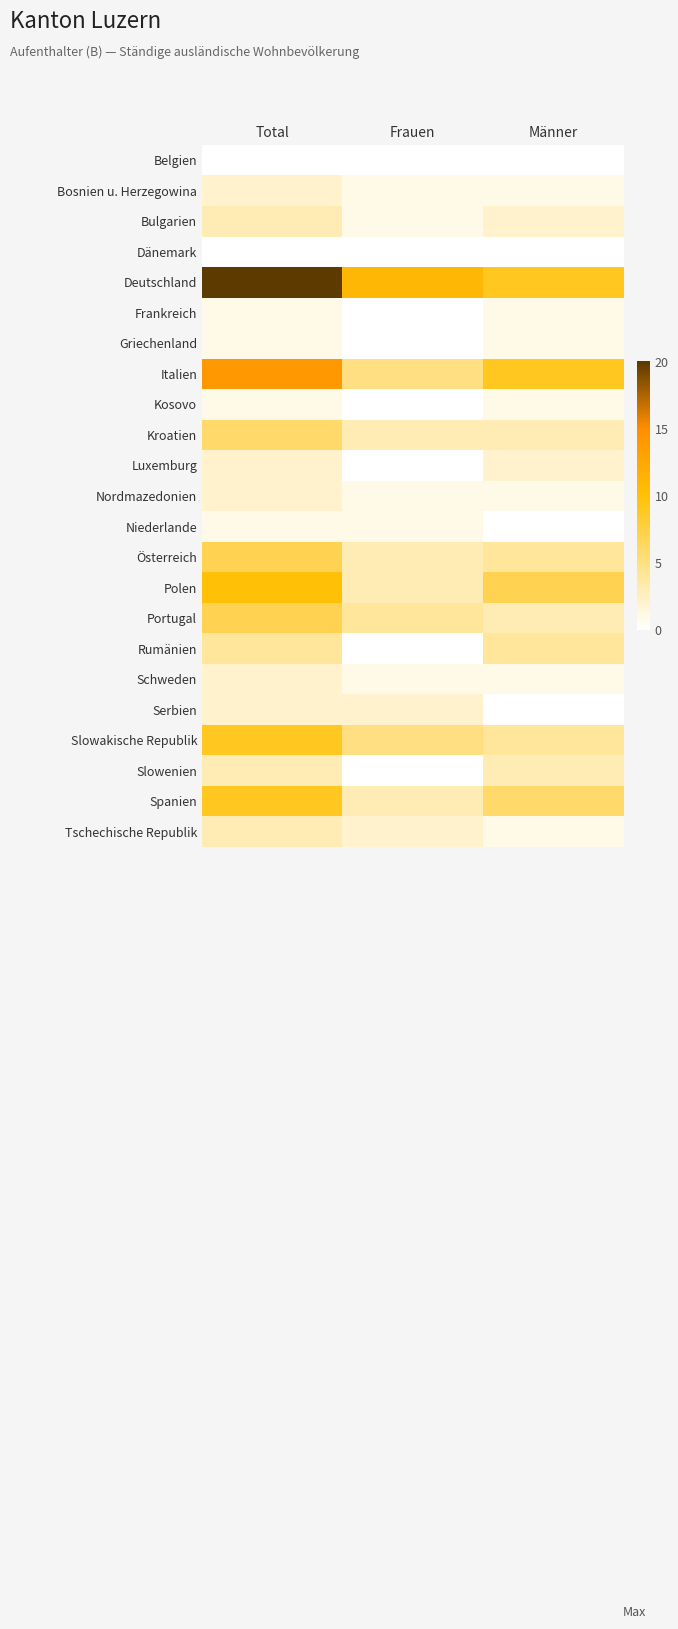

Which has a higher value, Total or Frauen?

Total